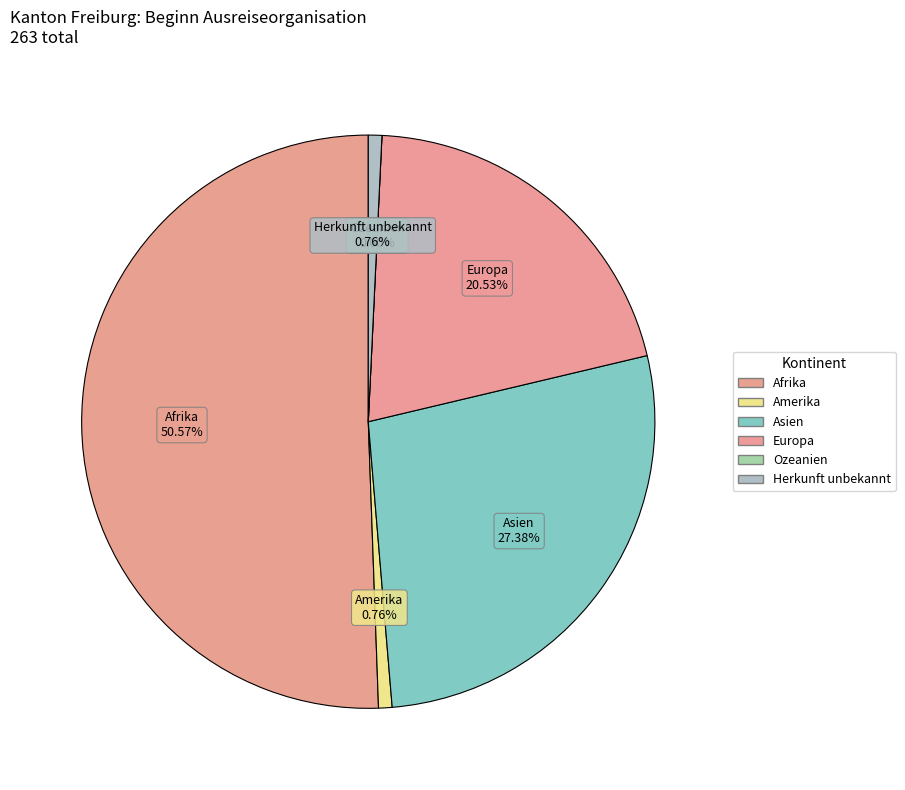

How many slices are in this pie chart?

6